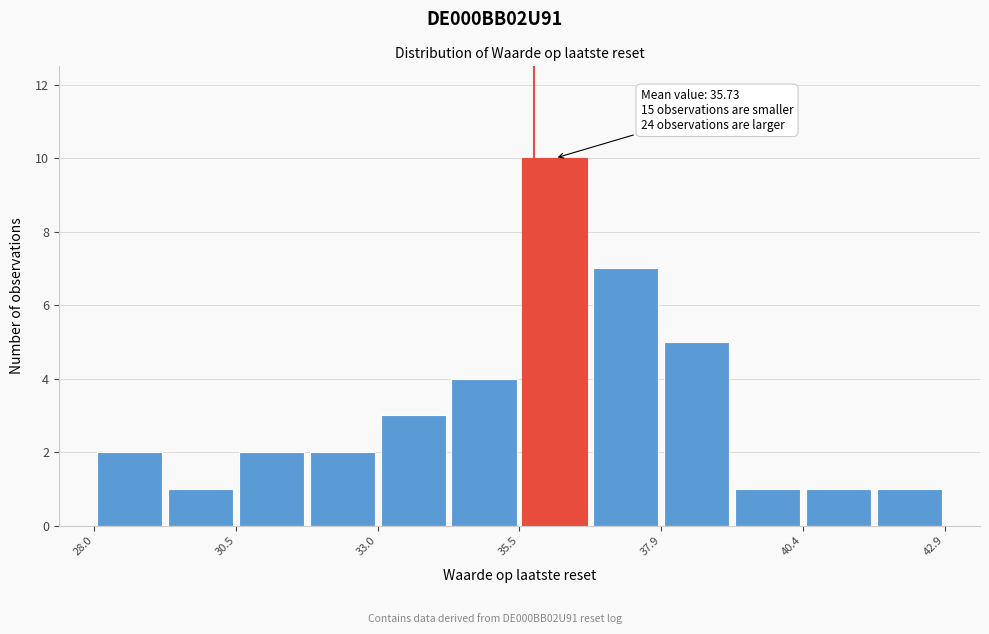

Read against the x-axis, roughly where is the centre of the tallest bar?

36.0